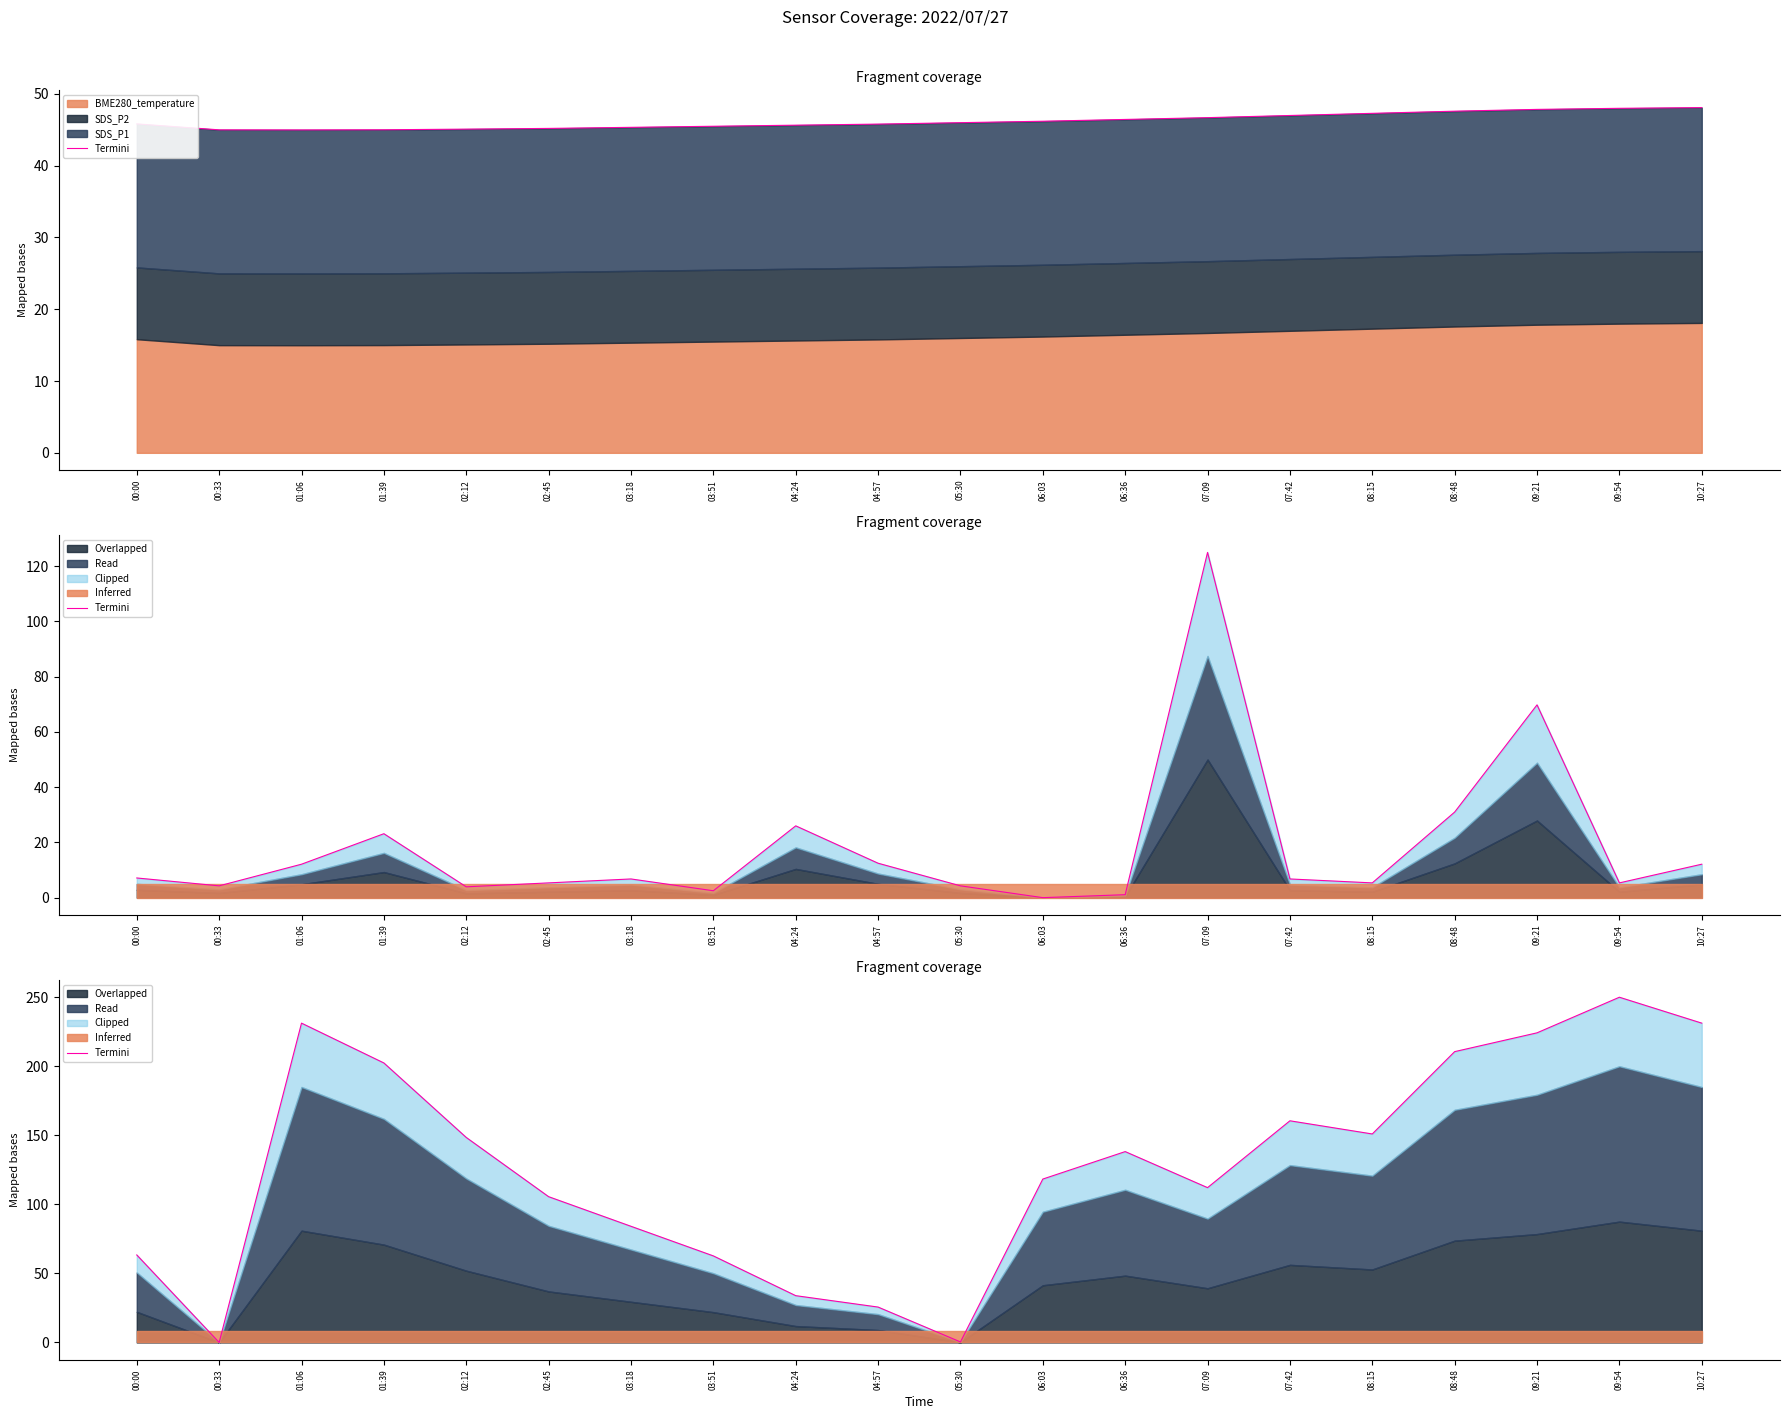

At which label is the value closest to 125?

06:03